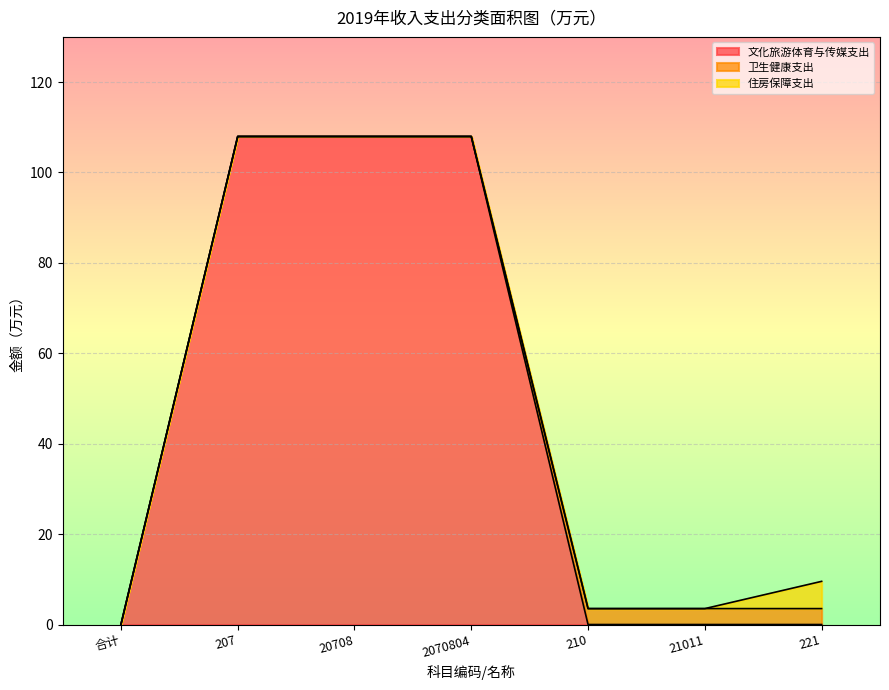

Which series ends up on top after the final intersection of 住房保障支出 and 卫生健康支出?

住房保障支出